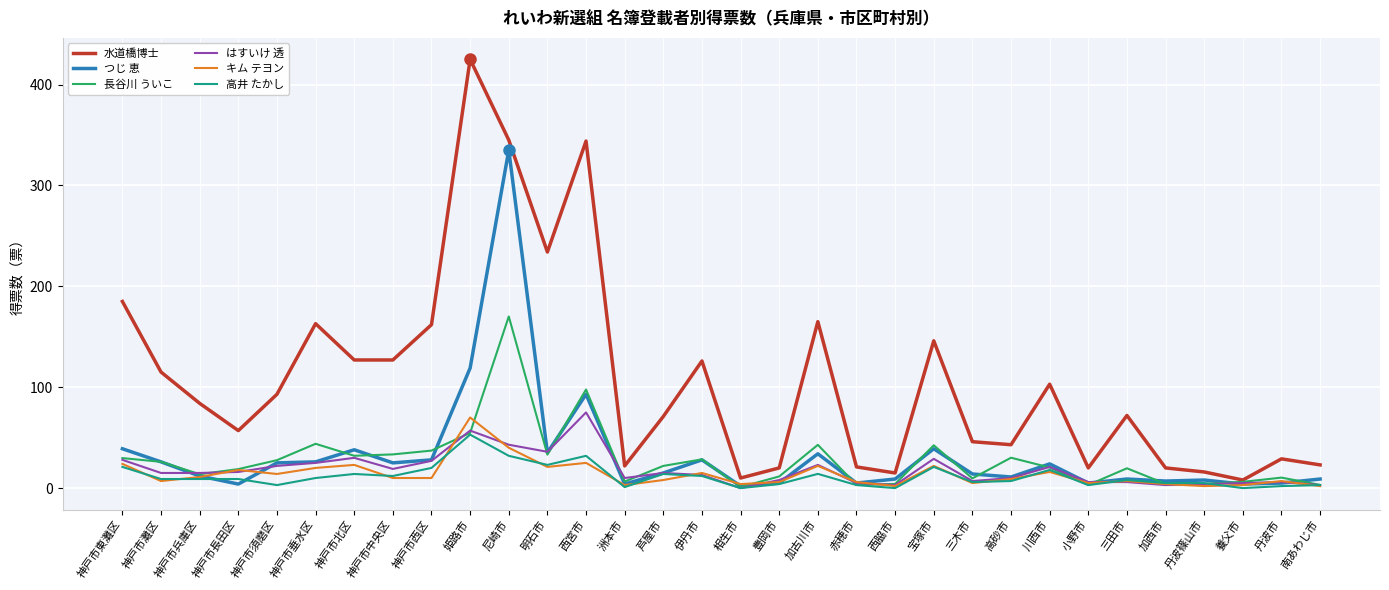

Where does the はすいけ 透 series first go above 15?

神戸市東灘区